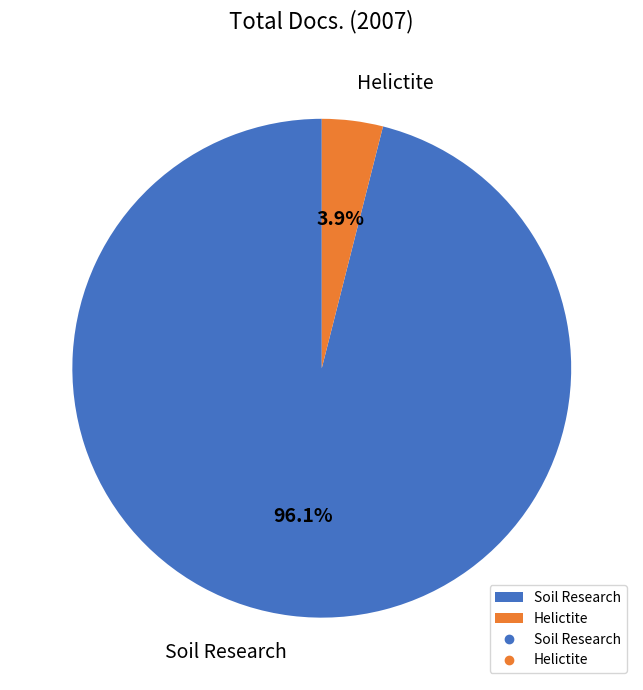

Is it true that Soil Research is 96% of the pie?

True